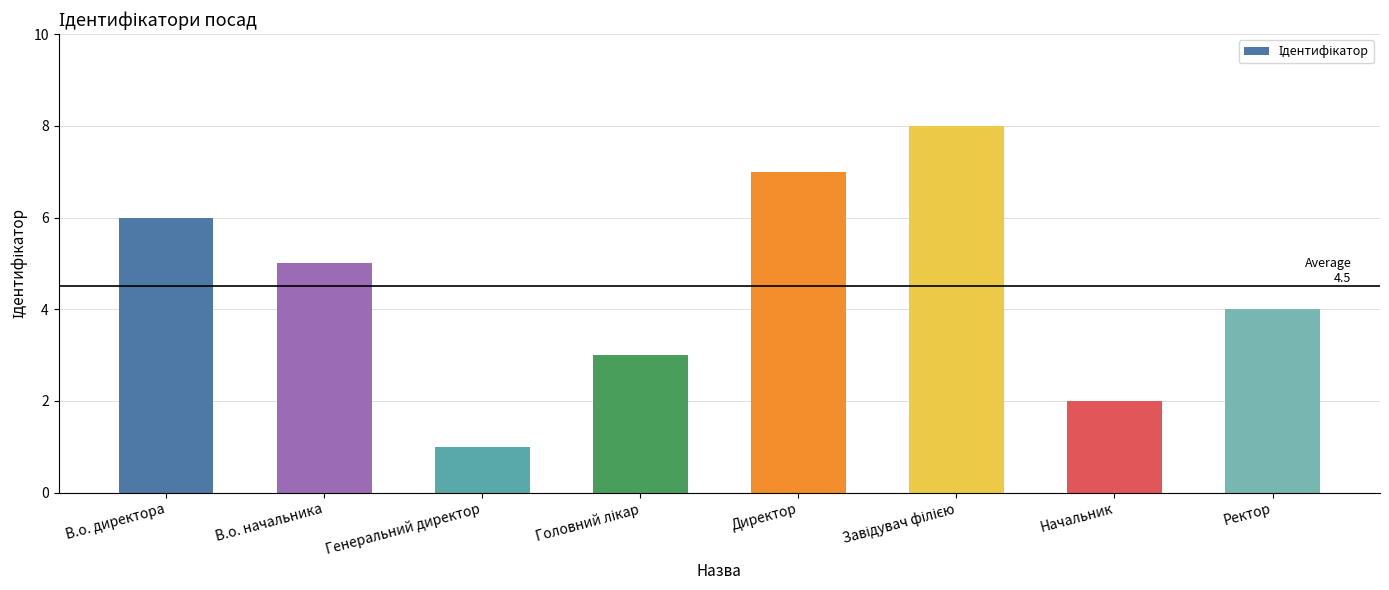

Where does the data first go above 5?

В.о. директора